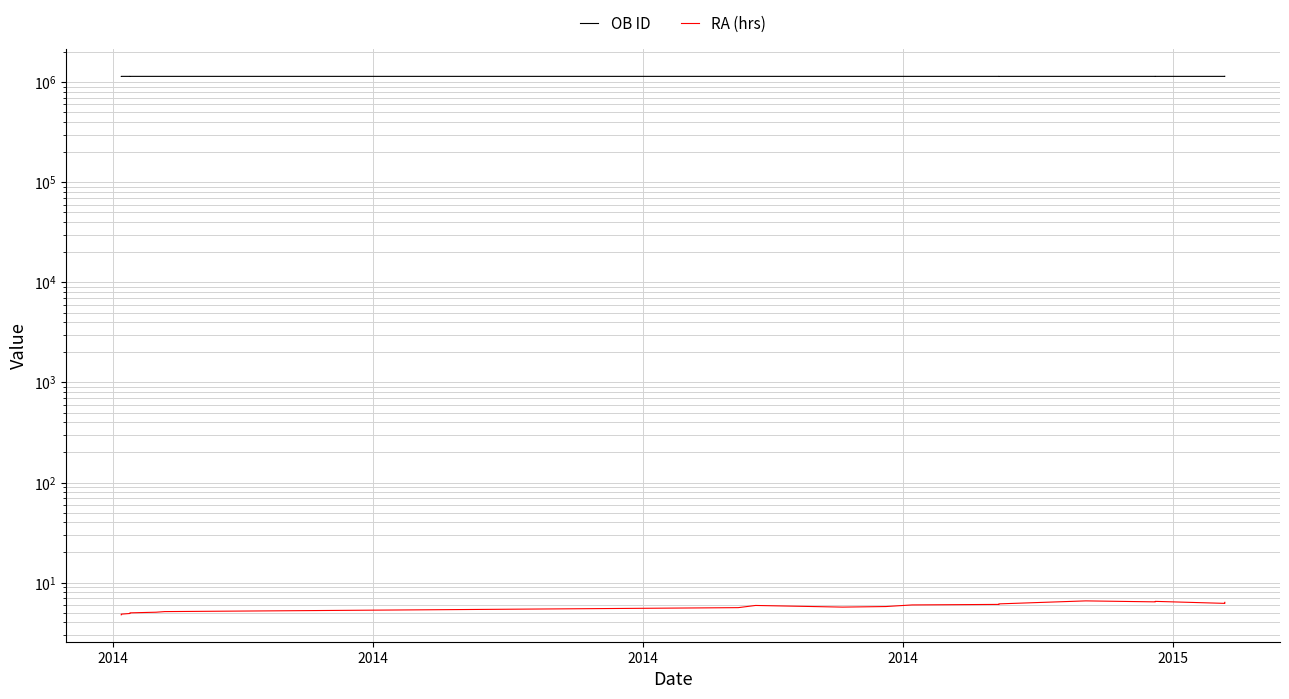

Does the chart display data point markers on the line(s)?

No